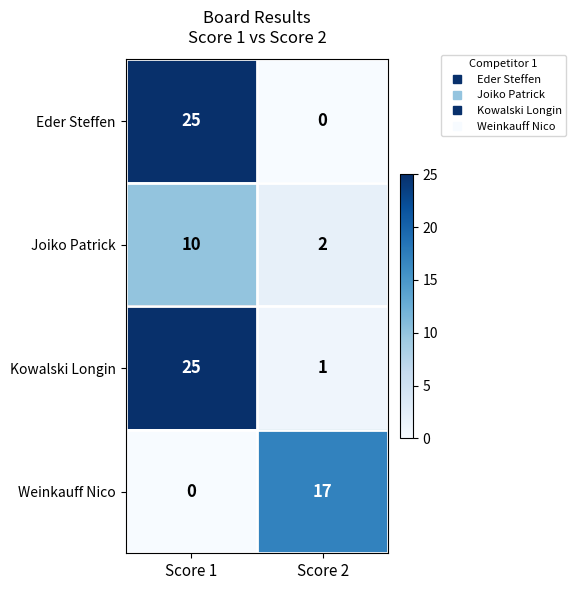

What is the total value across all series at Score 2?

20